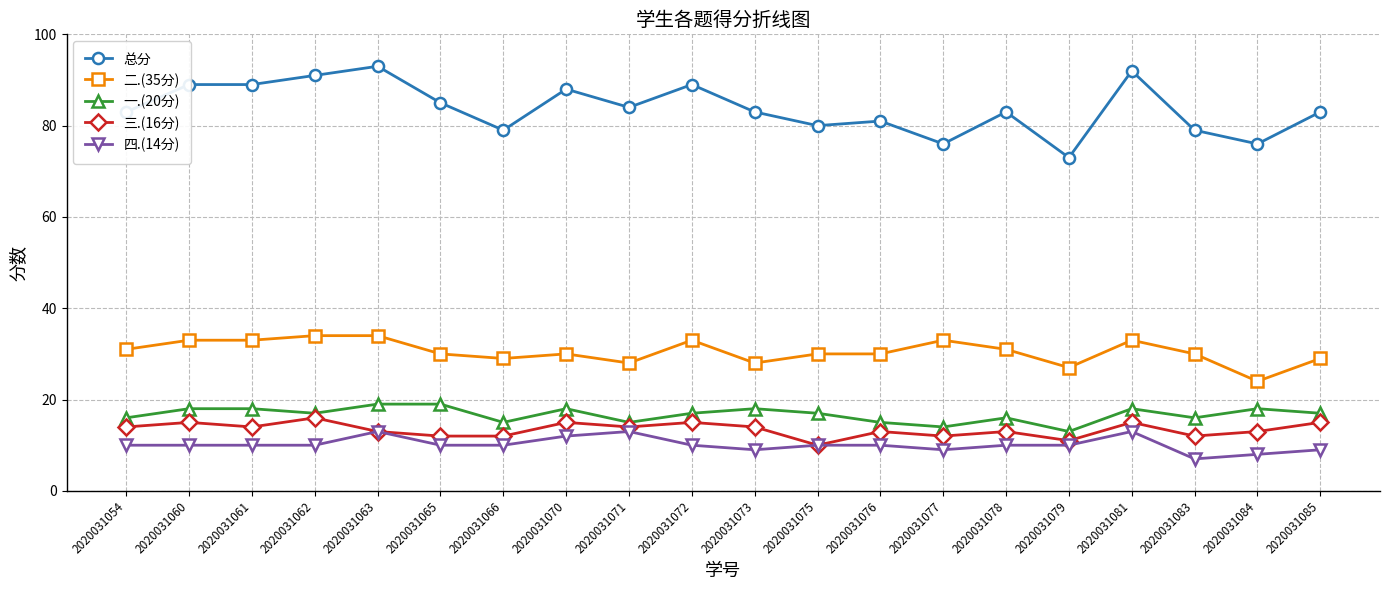

What is the approximate value of 总分 at 2020031071?

84